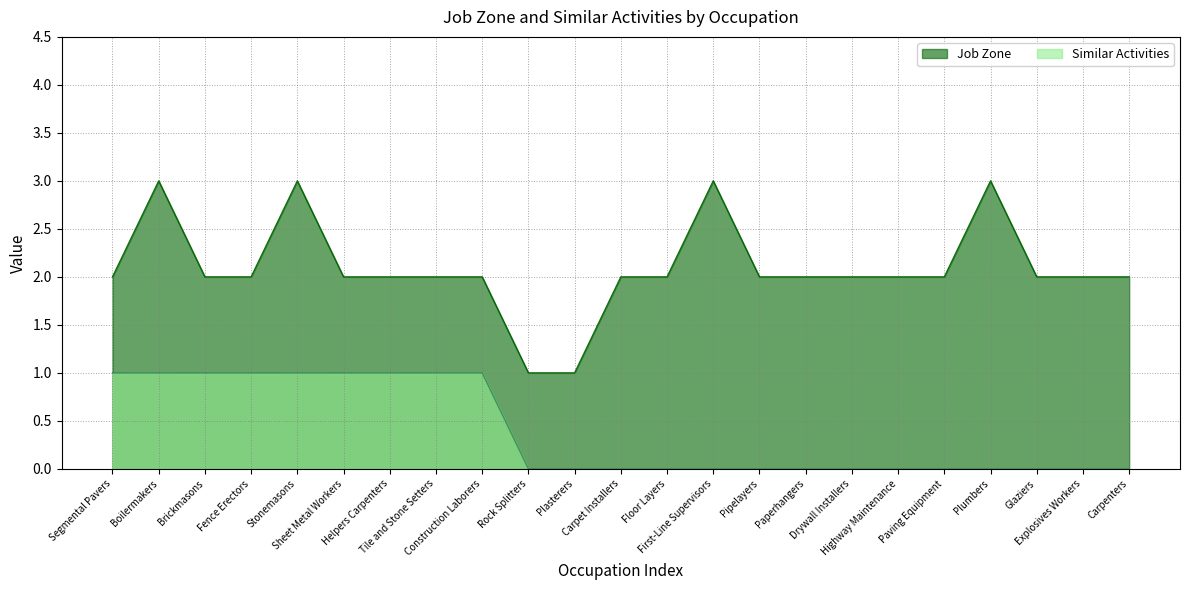

At which label is Job Zone closest to 2?

Segmental Pavers